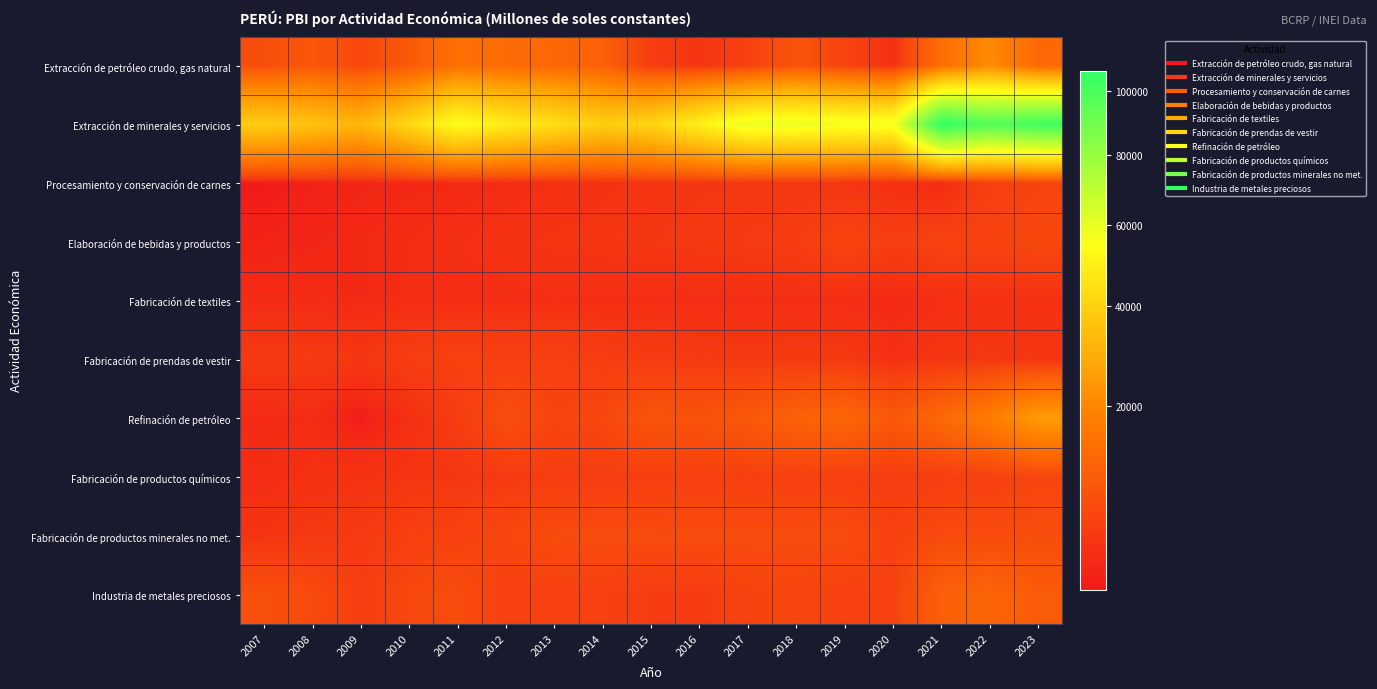

Count the number of categories in the chart.

17